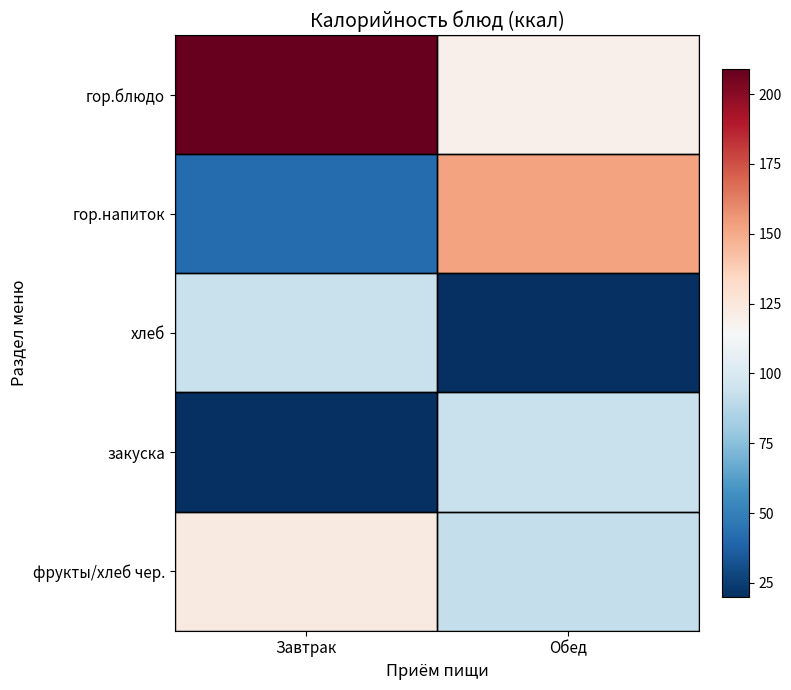

At which category is the sum across all series the highest?

Завтрак